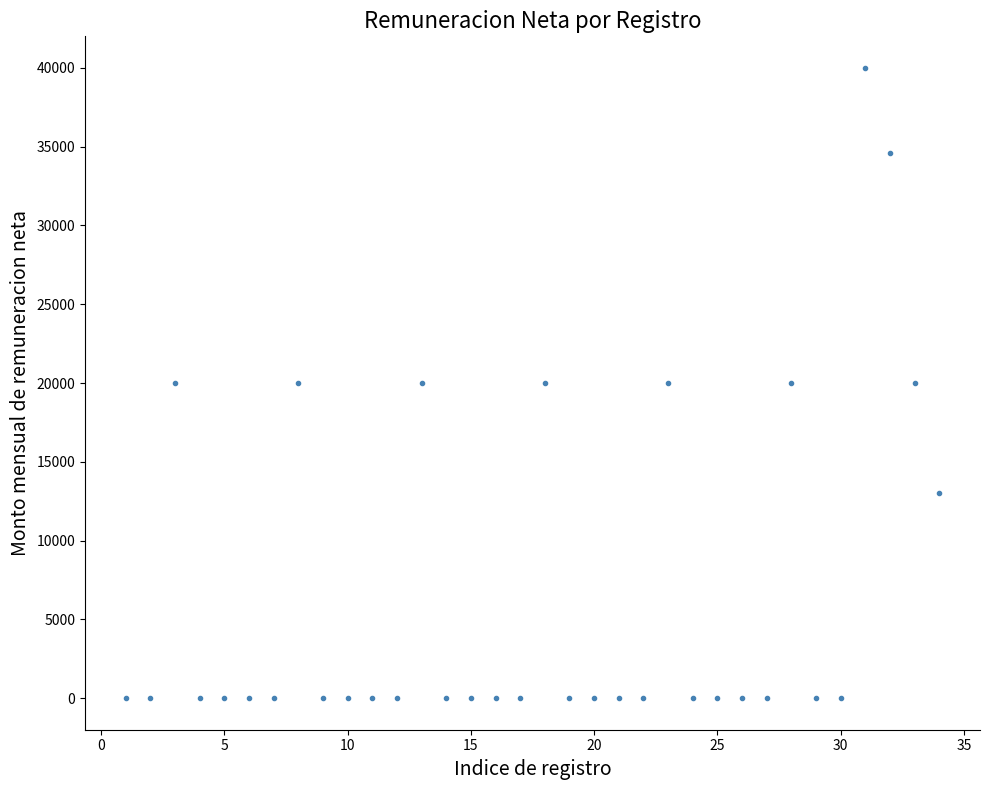

What is the range of X values (max minus min)?

33